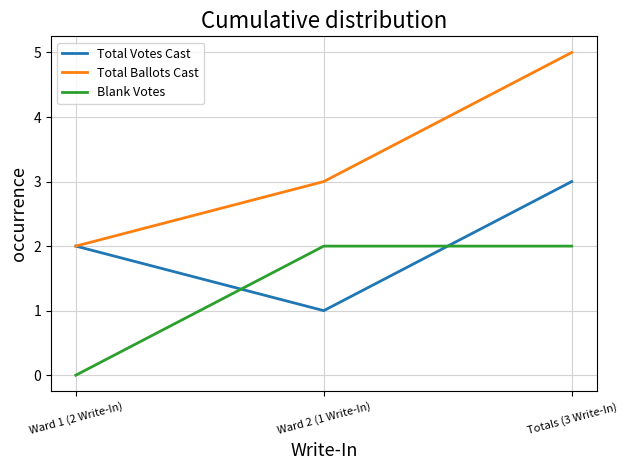

Between Ward 1 (2 Write-In) and Ward 2 (1 Write-In), which series saw the biggest shift?

Blank Votes